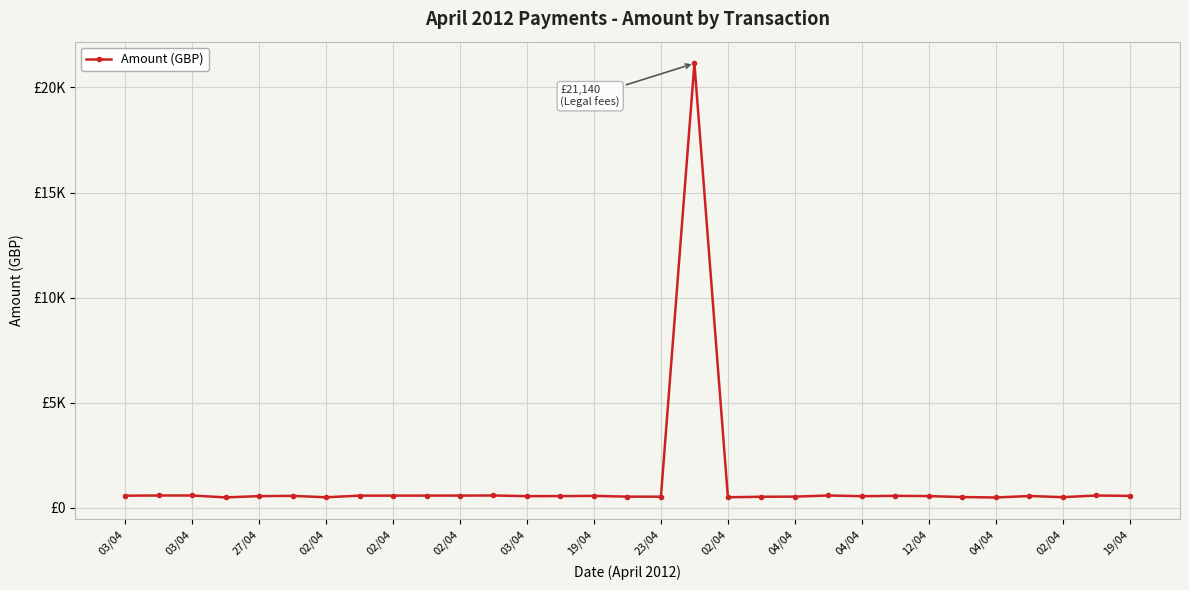

What is the sum of all values?

37950.6